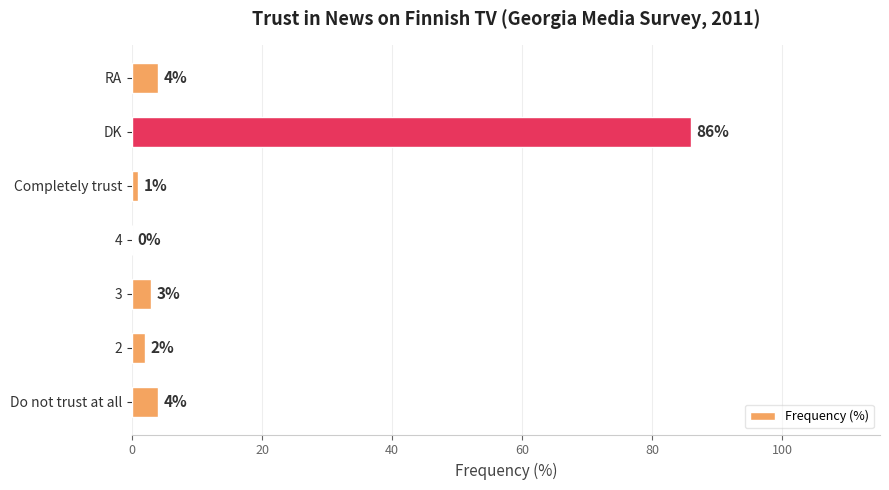

How many values are above zero?

6